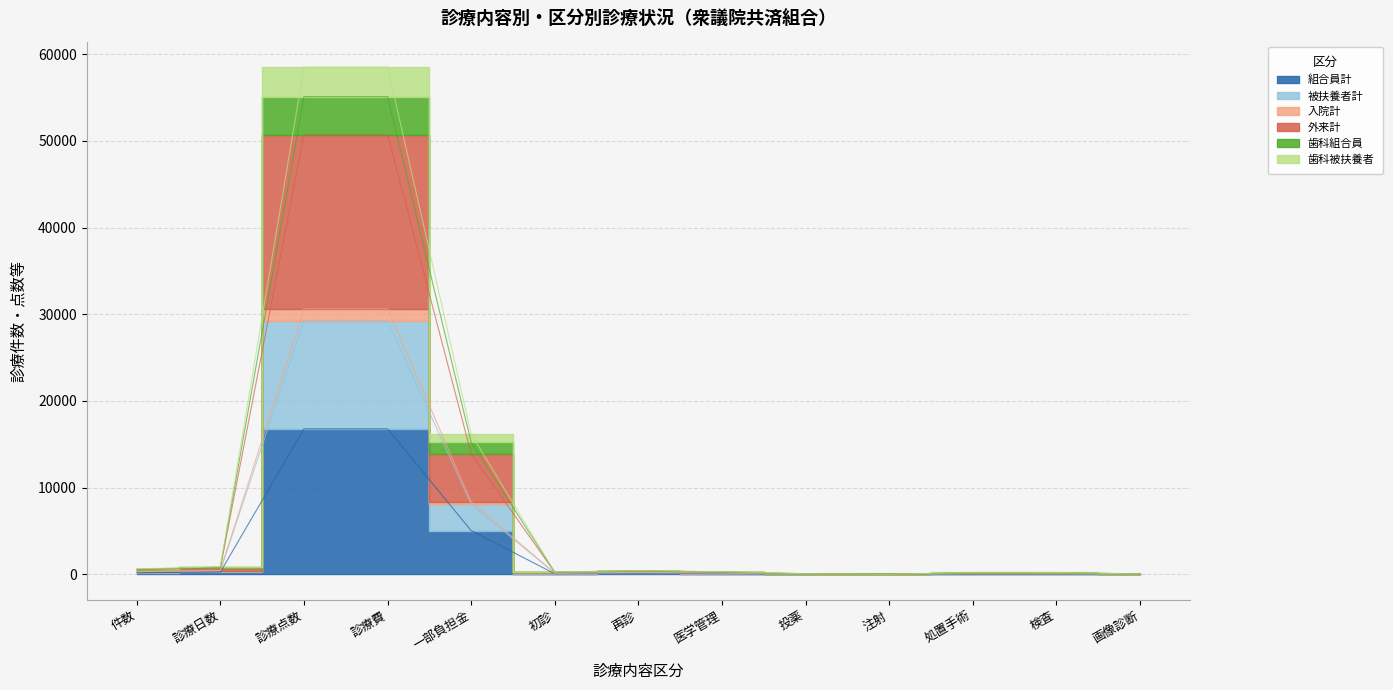

Is the value of 入院計 at 投薬 greater than the value of 組合員計 at 投薬?

Yes